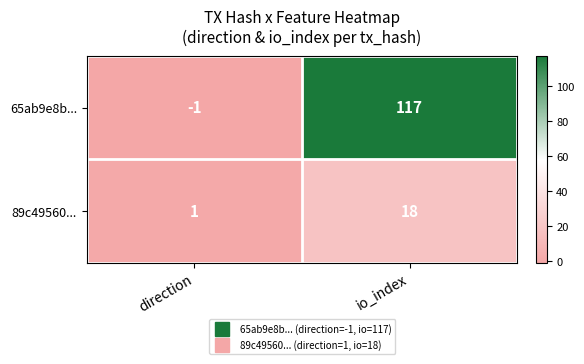

Reading left to right, list all the values displayed in this chart.

65ab9e8b...: -1	117
89c49560...: 1	18